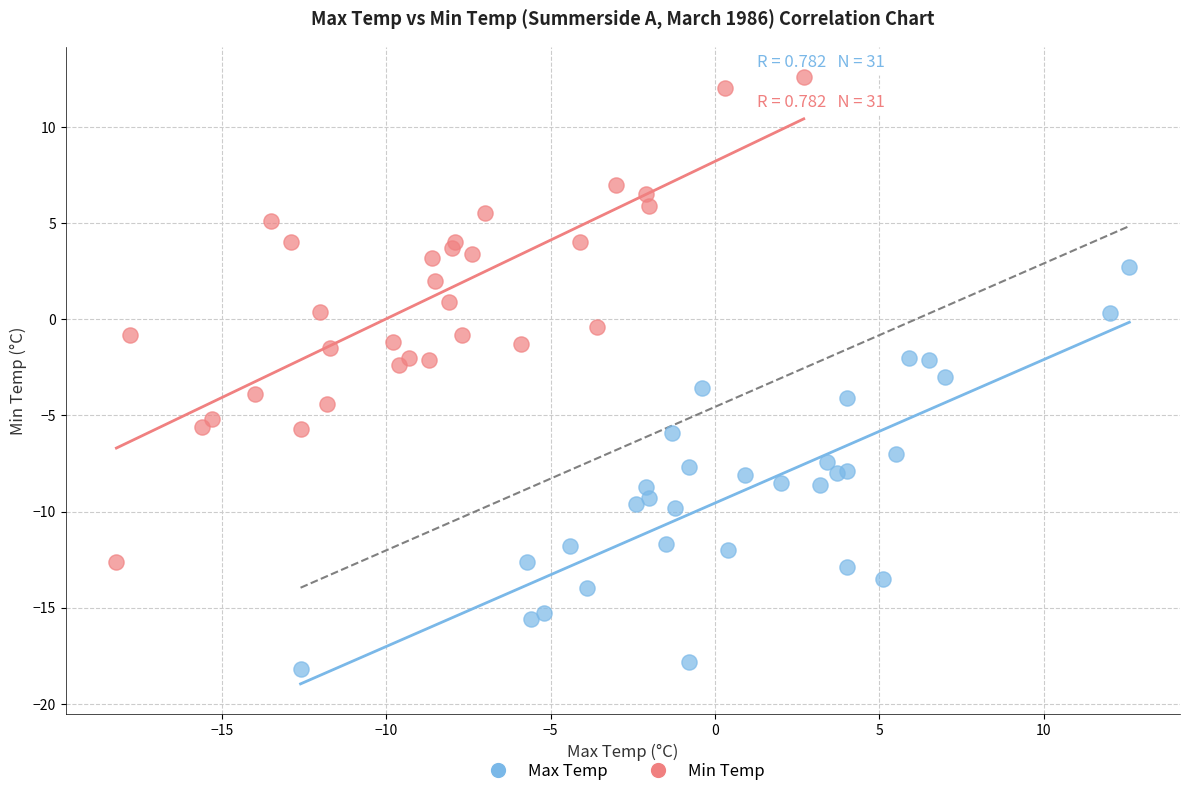

Which series reaches the maximum Y coordinate?

Min Temp